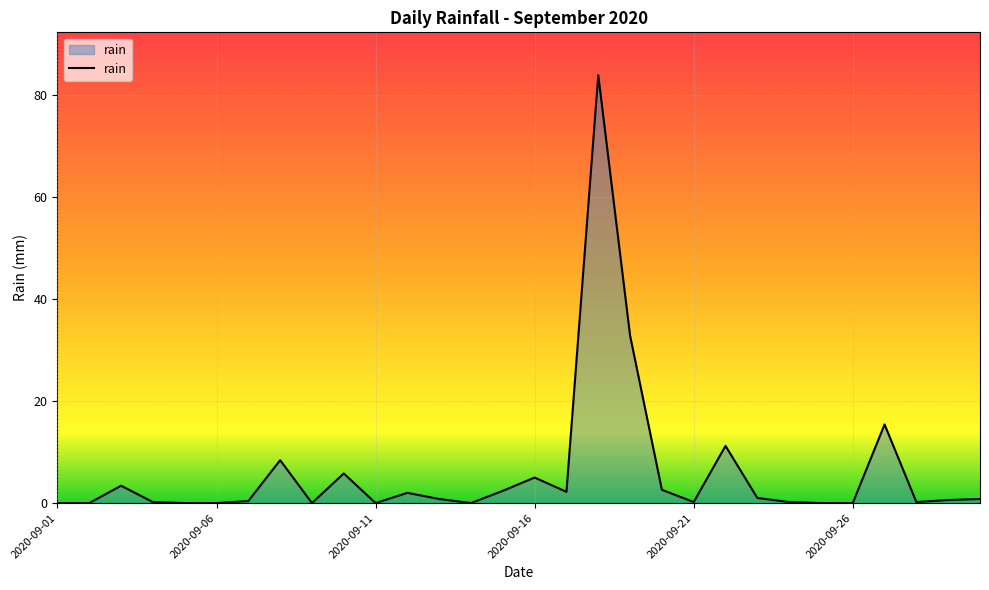

Count the number of categories in the chart.

30